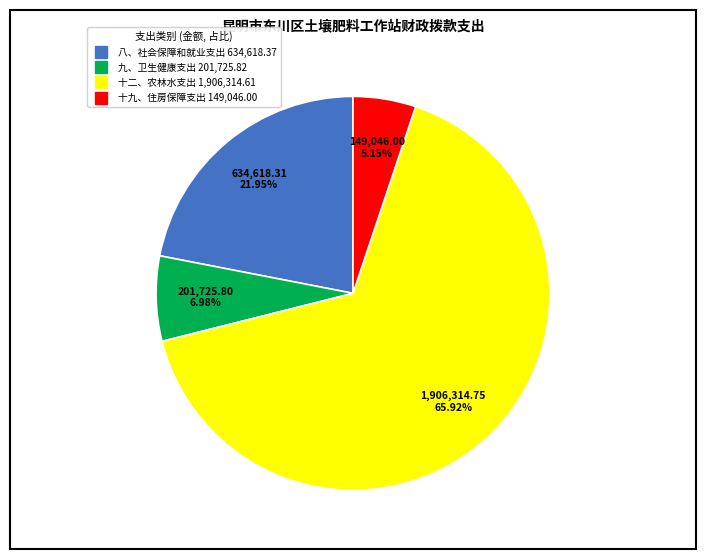

Does 十二、农林水支出 represent more than half of the total?

Yes